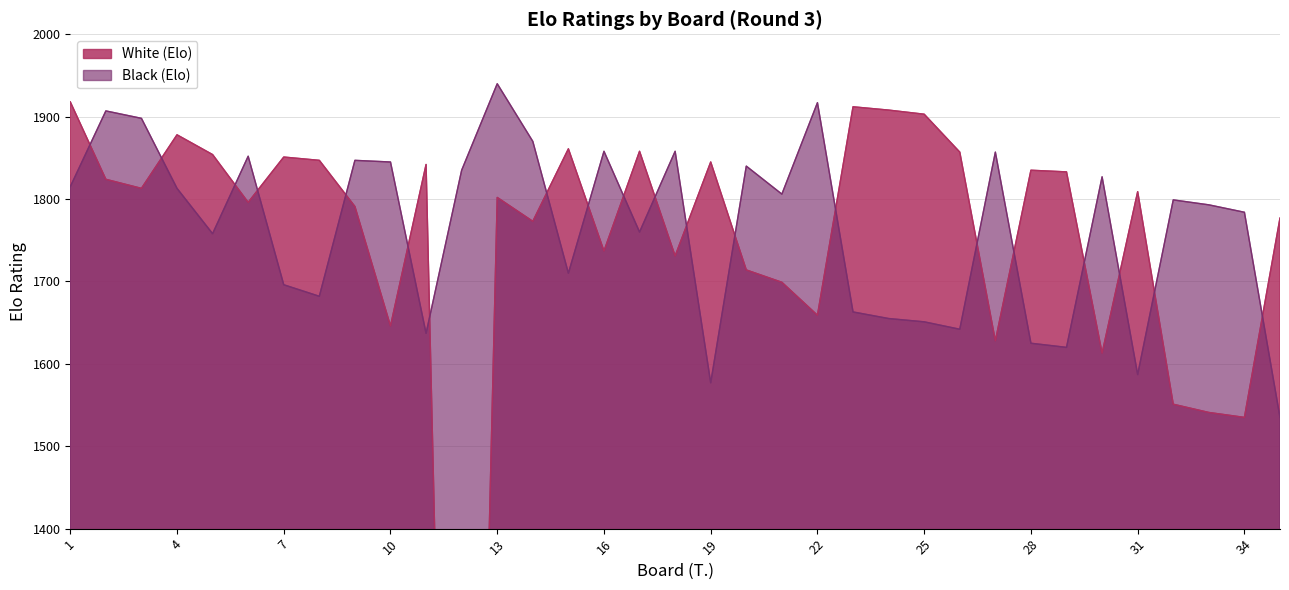

In White (Elo), how many points are higher than both neighbors (excluding endpoints)?

10